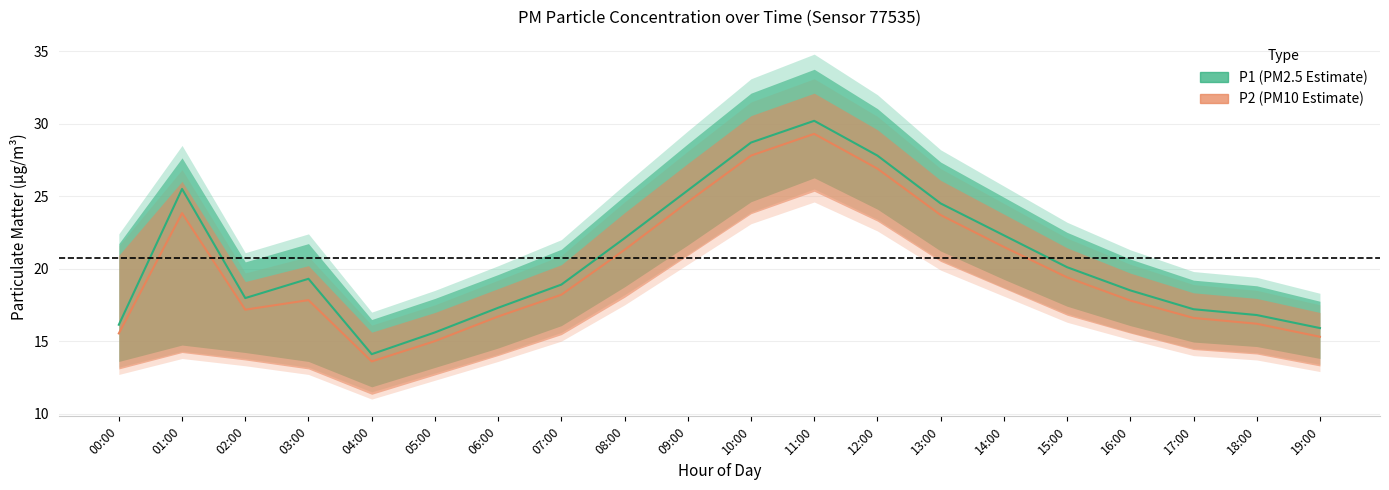

List the labels in order of P1_lower value, smallest first.

04:00, 05:00, 00:00, 03:00, 19:00, 02:00, 06:00, 18:00, 01:00, 17:00, 07:00, 16:00, 15:00, 08:00, 14:00, 13:00, 09:00, 12:00, 10:00, 11:00